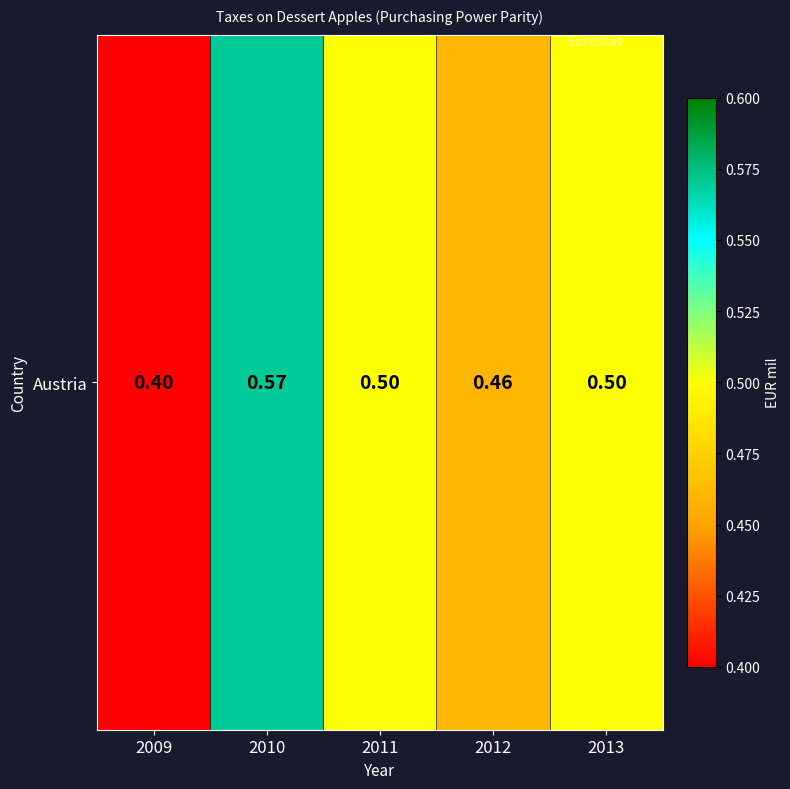

Reading right to left, list all the values displayed in this chart.

2013=0.5	2012=0.5	2011=0.5	2010=0.6	2009=0.4